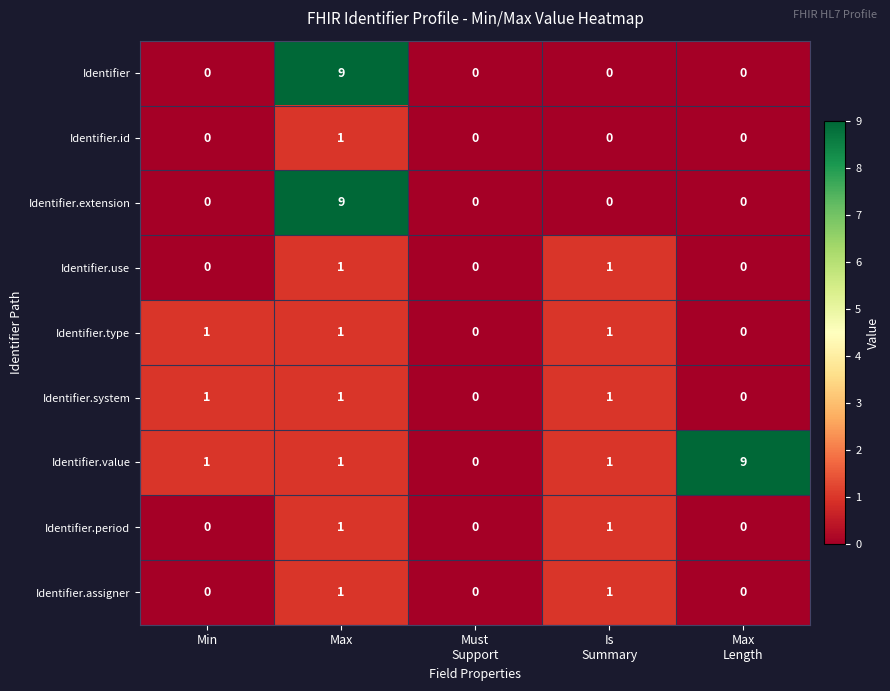

How many Identifier.value values are between 1 and 2?

3